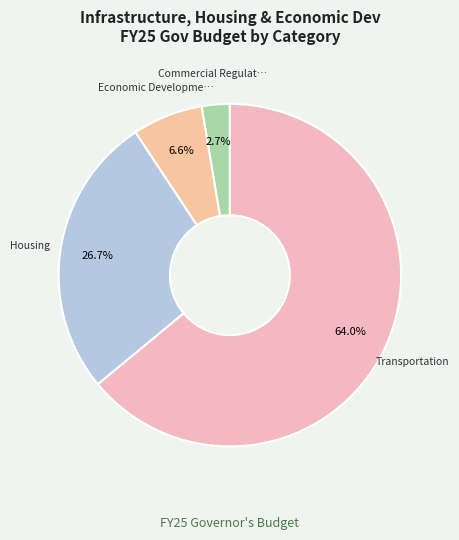

How many segments does this pie chart have?

4